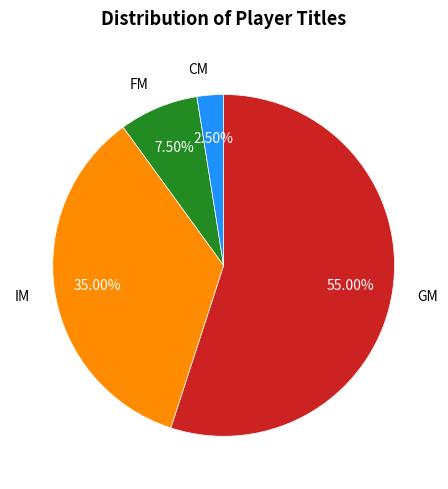

Which category has the biggest portion of the pie?

GM